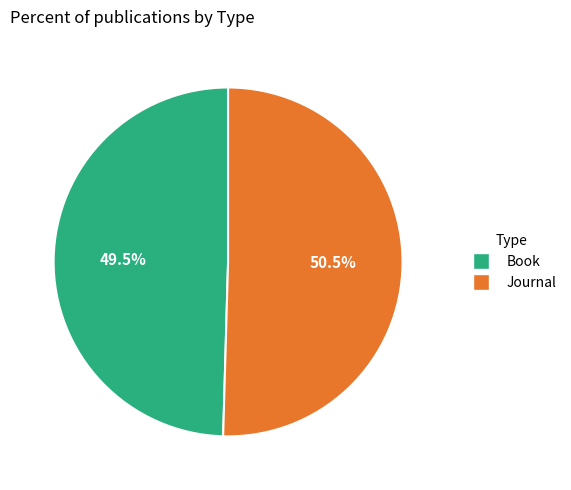

Does Journal account for over 50% of the chart?

Yes